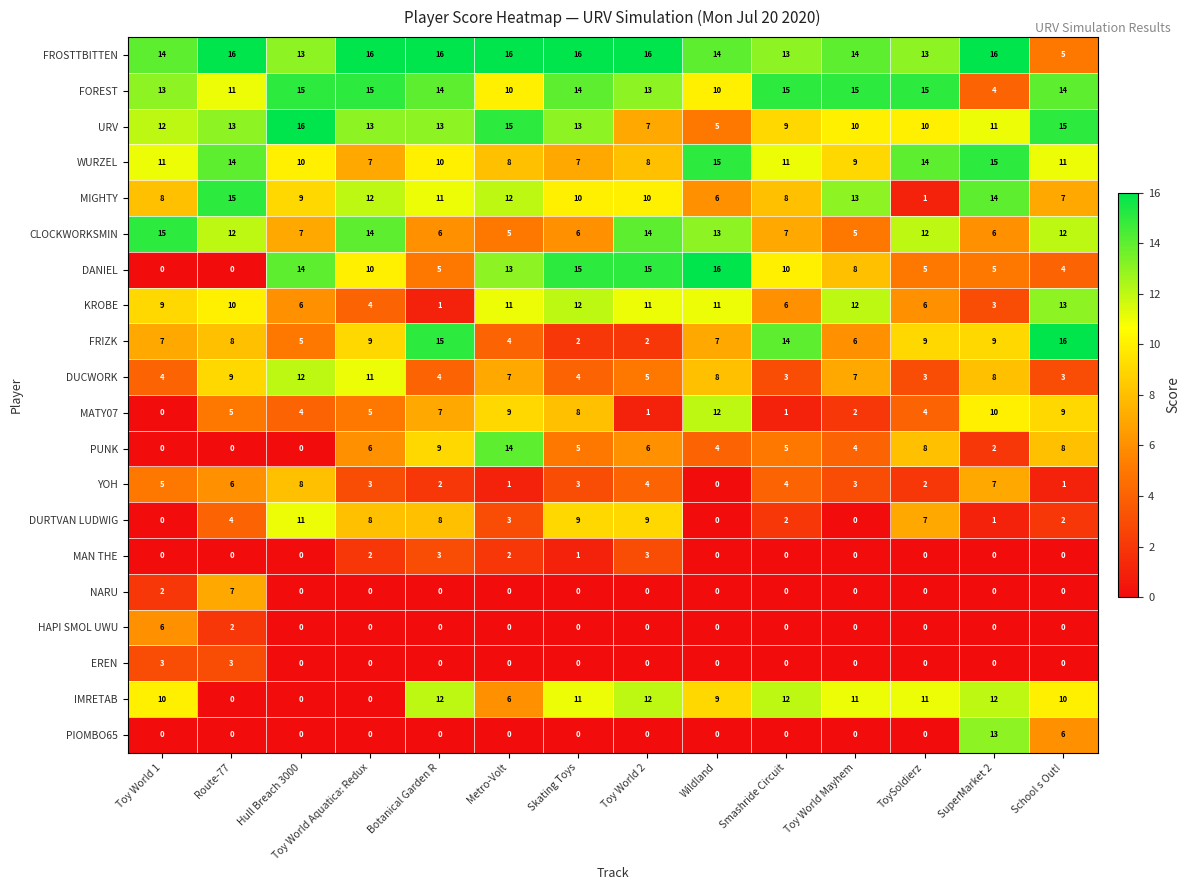

What is the difference between the second highest and second lowest values in the MAN THE series?

3